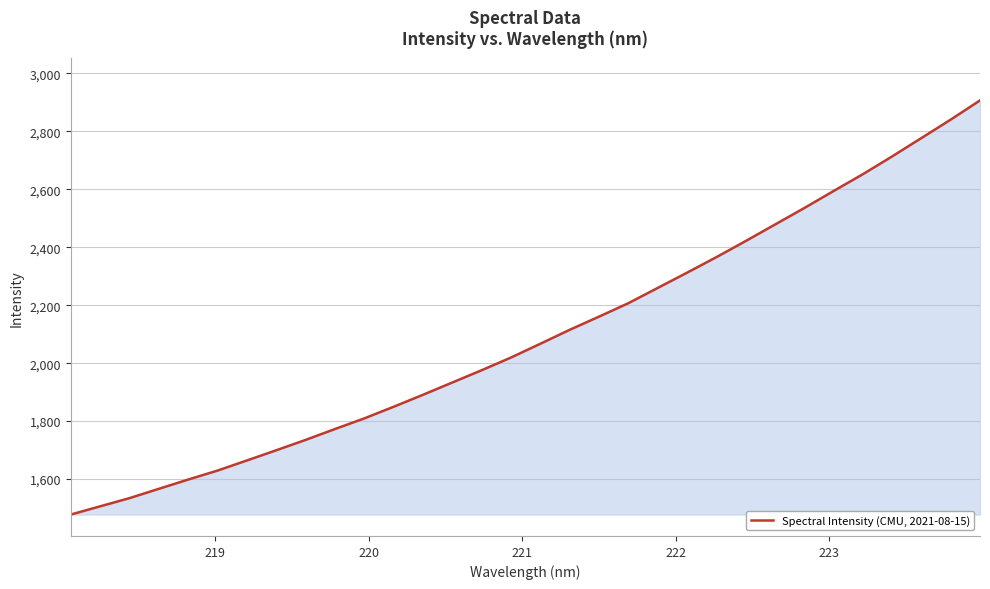

What is the difference between the maximum and minimum values?

1428.5